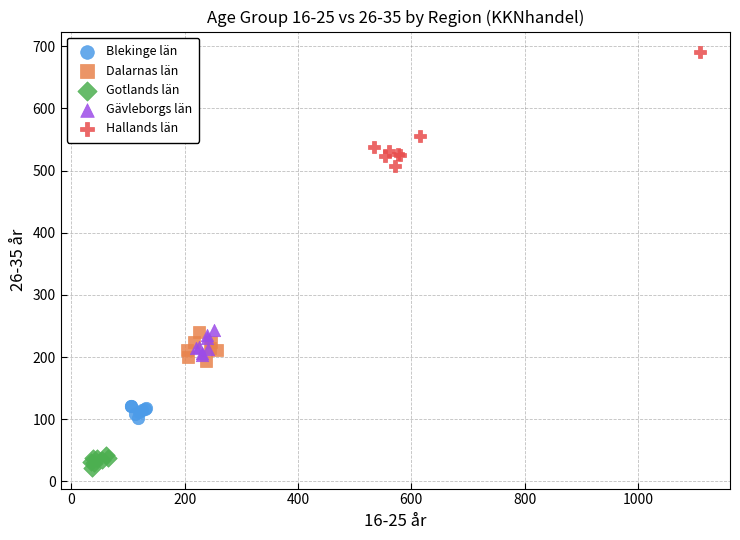

Which series has the largest Y range (max minus min)?

Hallands län